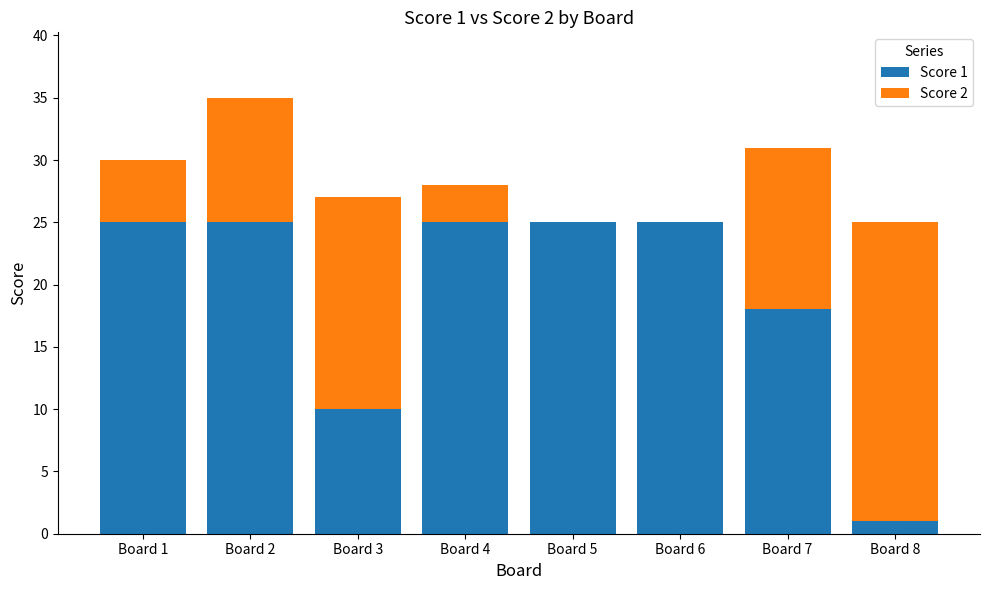

The value of Score 1 at Board 2 is 14. True or false?

False